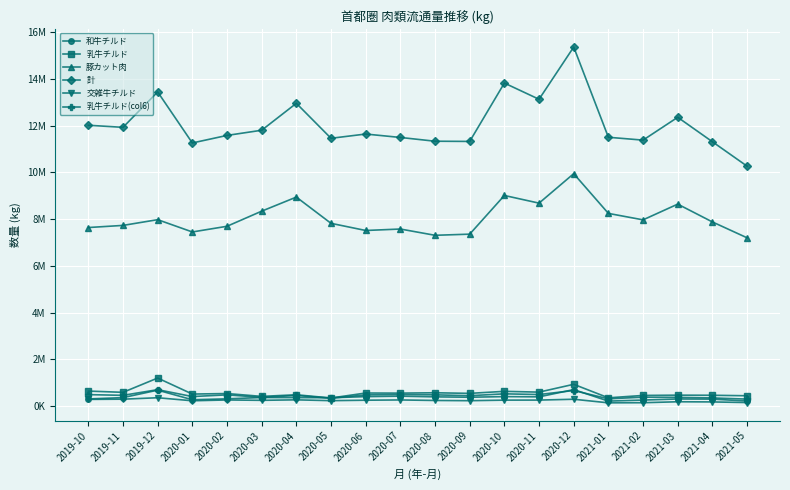

What position from the right is 2020-01?

17